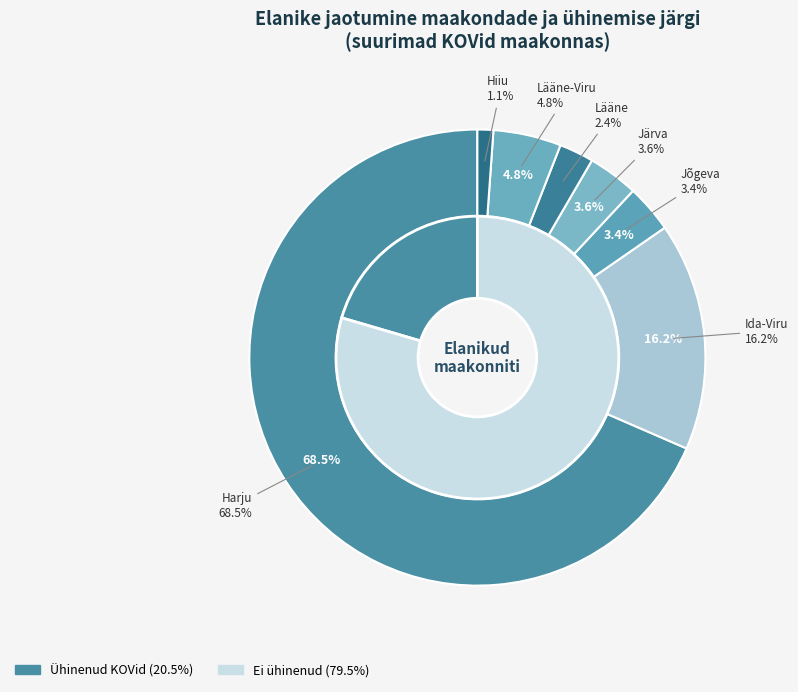

Does Harju represent more than half of the total?

Yes